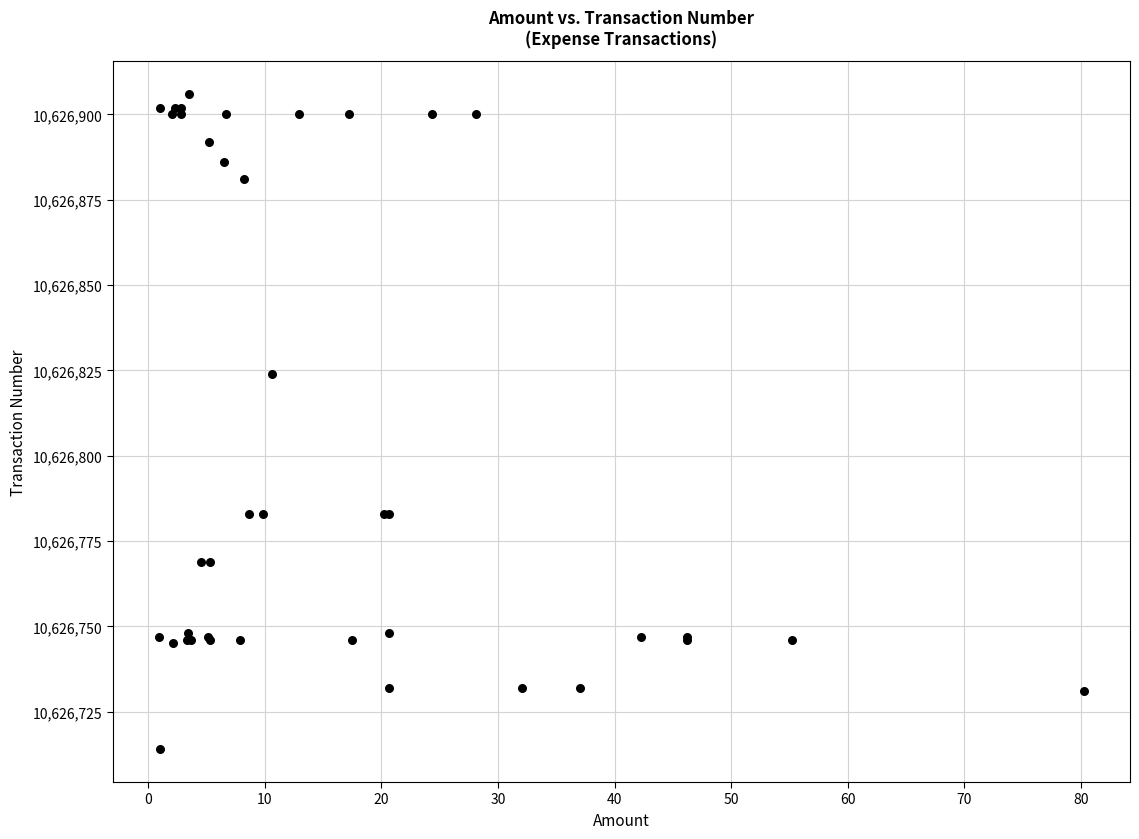

What Y value in the scatter plot is closest to 10626810?

10626824